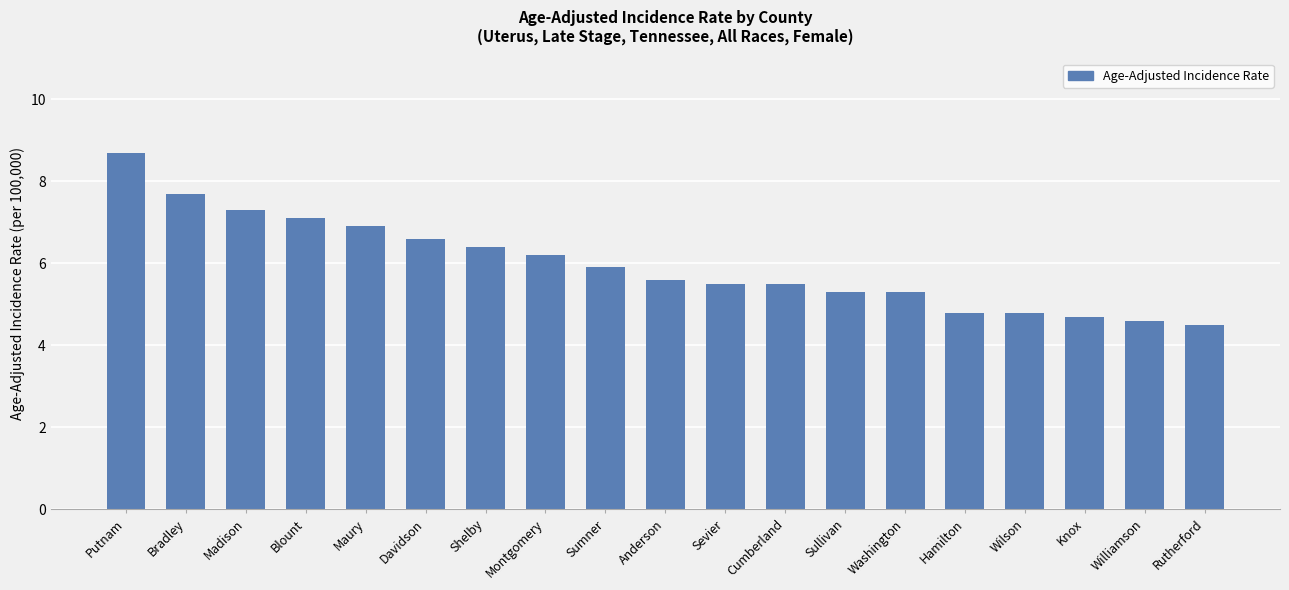

What is the sum of all values?

113.4